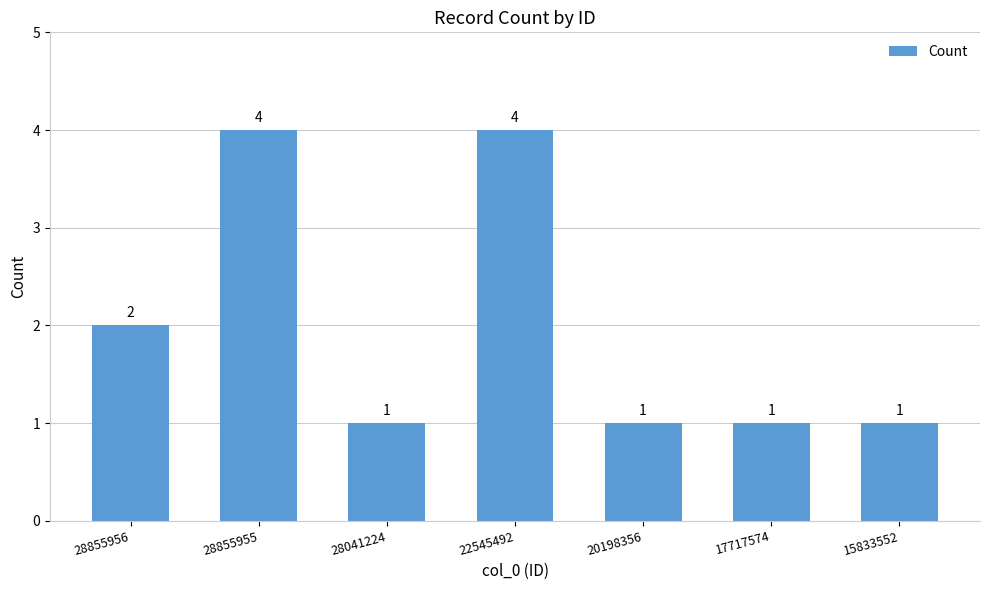

Are the bars grouped side by side (vs. stacked)?

No